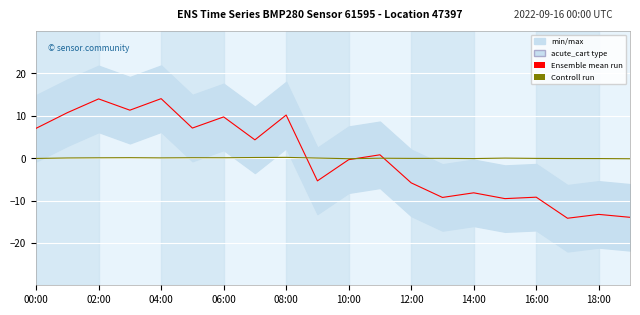

Is this an area chart (filled region under the line)?

No